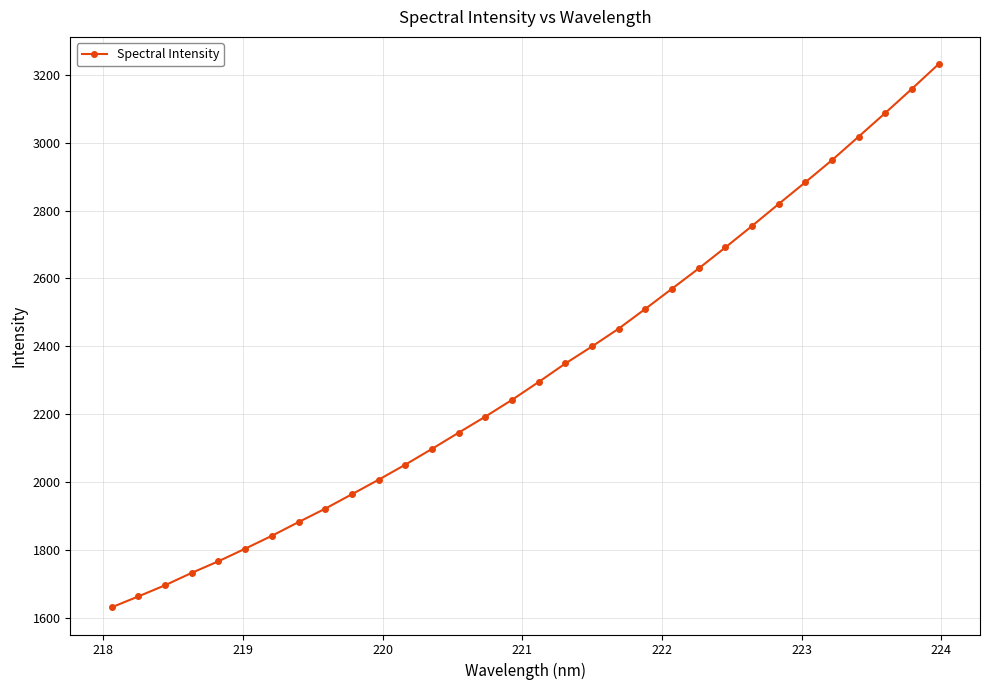

What is the value of the 19th point from the left?

2400.1